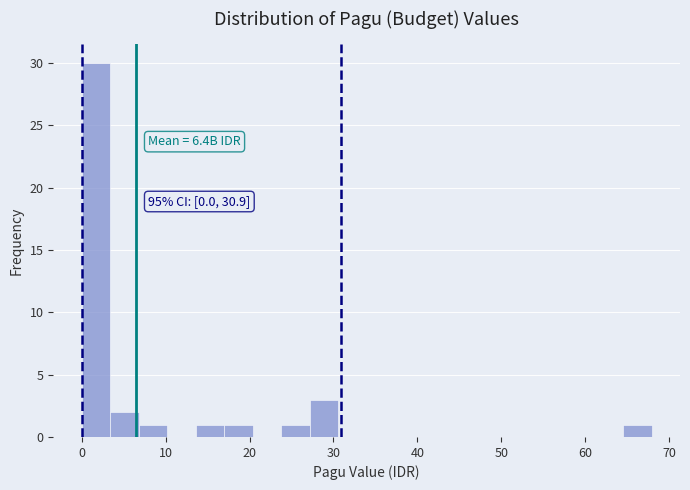

Read against the x-axis, roughly where is the centre of the tallest bar?

2